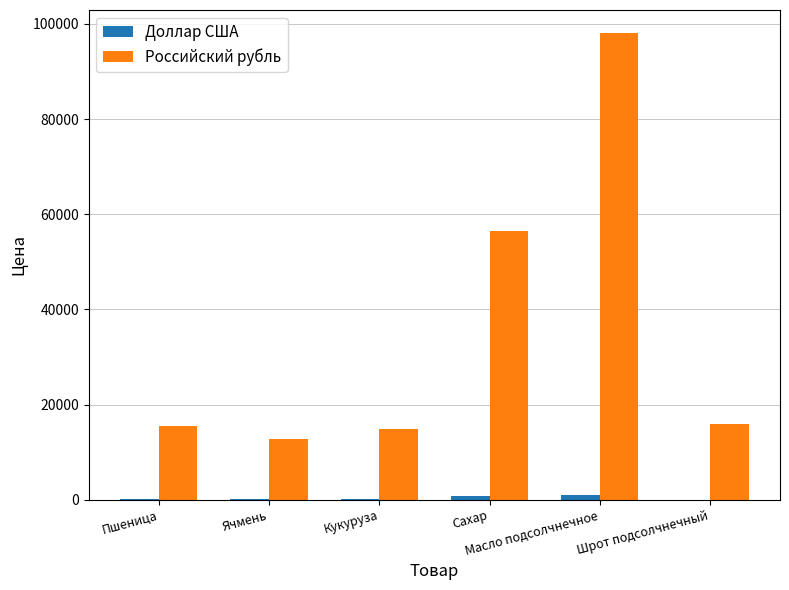

How many distinct data groups are displayed?

2